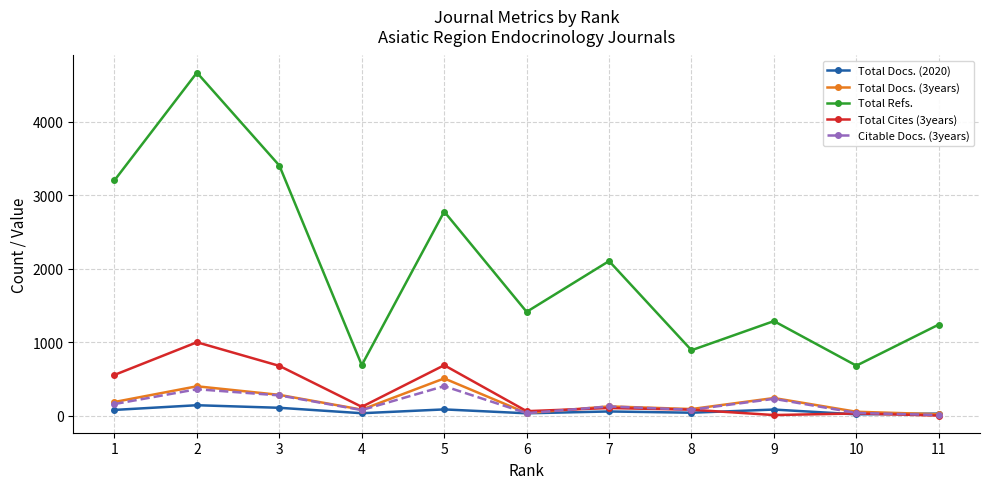

Is the value of Total Refs. at 9 greater than the value of Total Cites (3years) at 7?

Yes